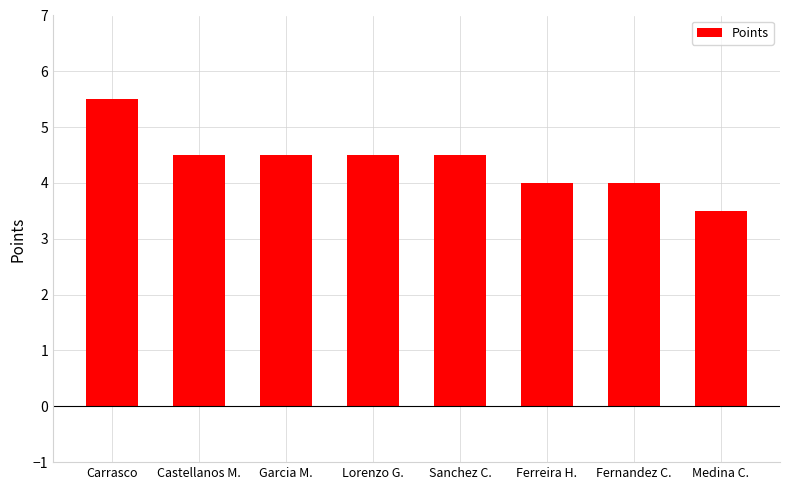

What is the label of the 4th bar from the right?

Sanchez C.